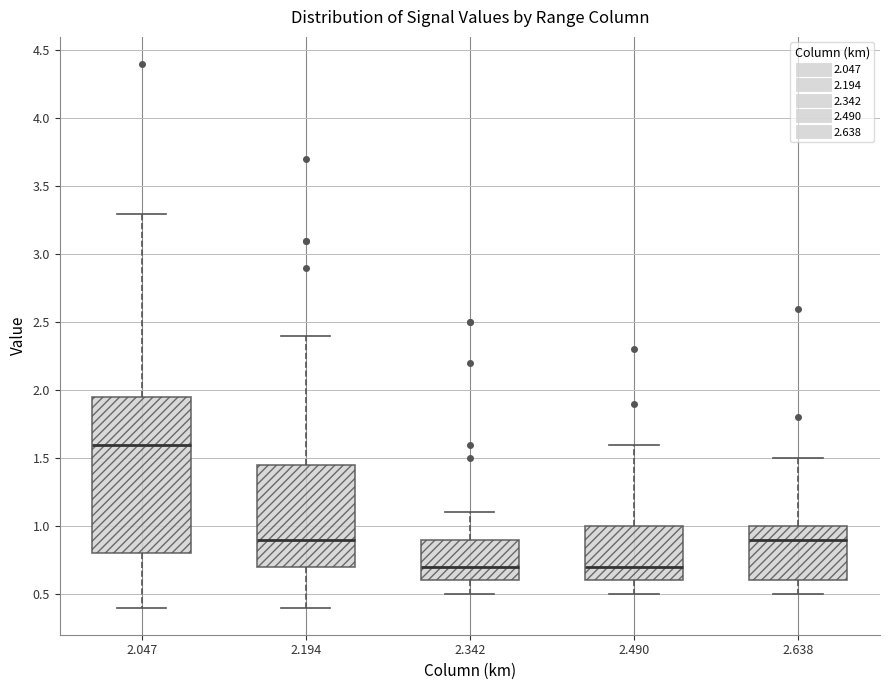

Where does the lower whisker of the box at x = 2.638 end on the y-axis? The values are not printed on the chart, so give them approximately, as read against the axis.

0.50